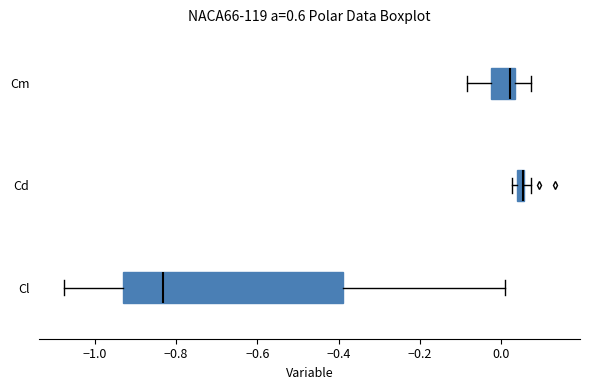

Comparing the boxes themselves (not the whiskers), which one is the widest?

Cl